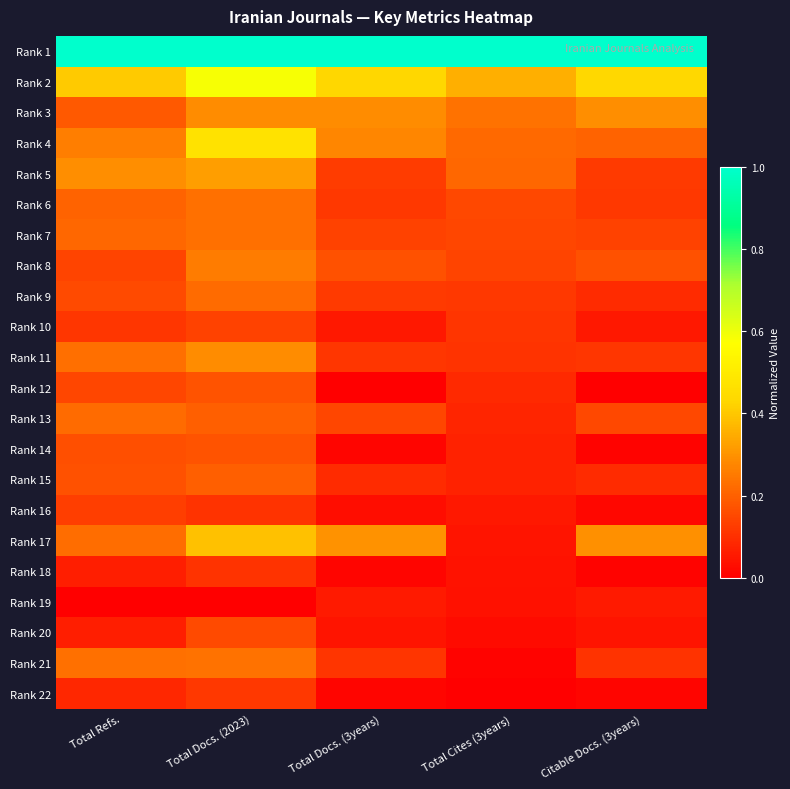

At which category is the sum across all series the highest?

Total Docs. (2023)